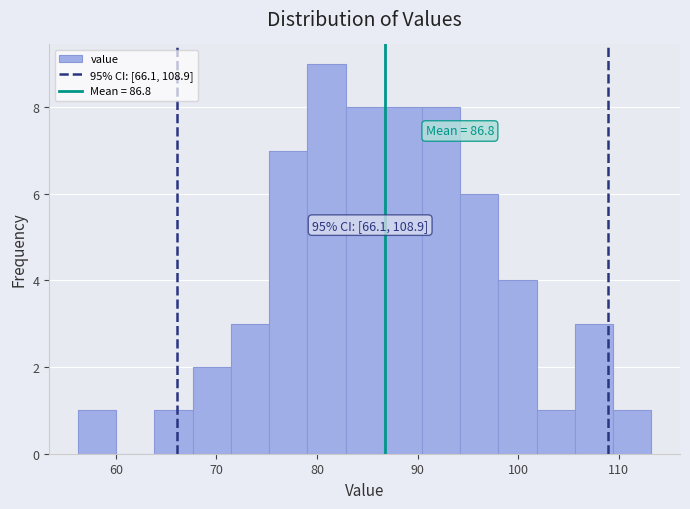

Read against the x-axis, roughly where is the centre of the tallest bar?

81